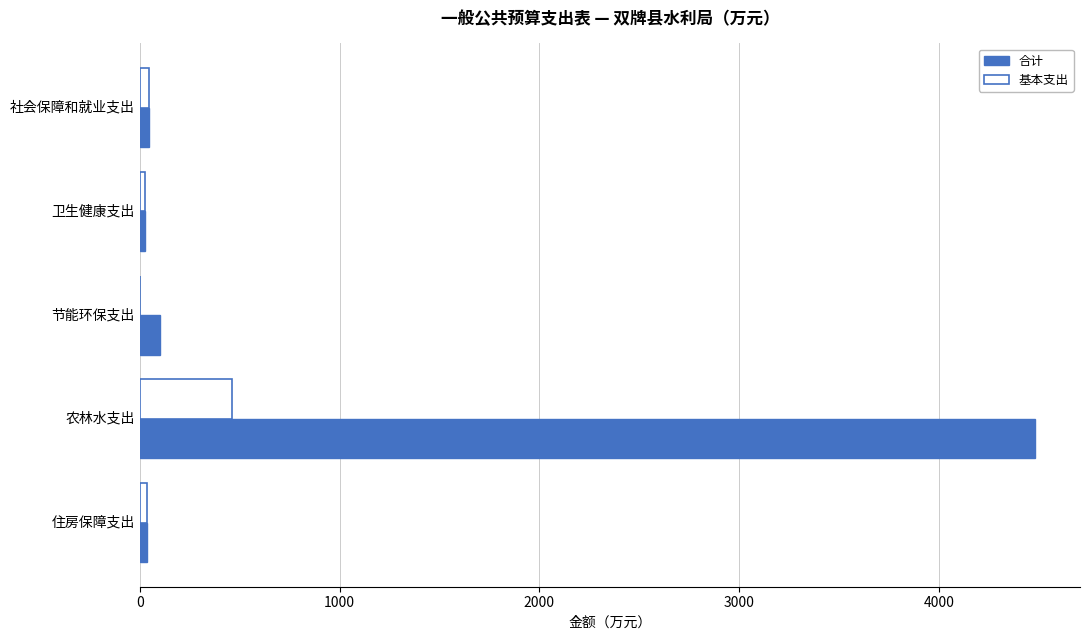

Is it true that 基本支出 equals 0.0 at 节能环保支出?

True